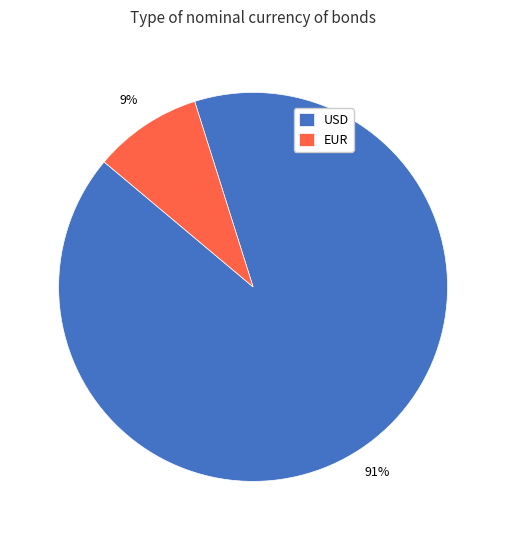

To the nearest percent, what is the average slice percentage?

50%